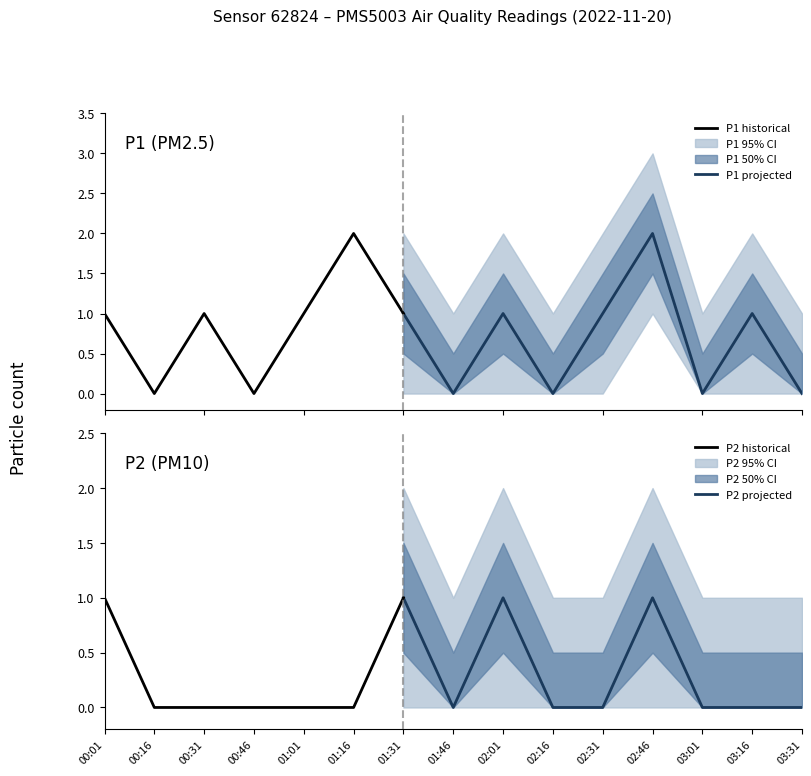

How many interior local peaks does the P1 series have?

5